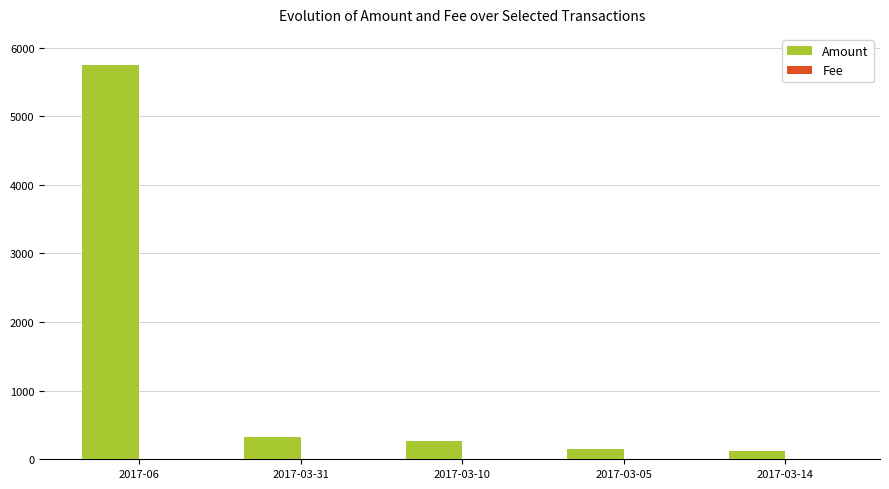

Count the number of categories in the chart.

5